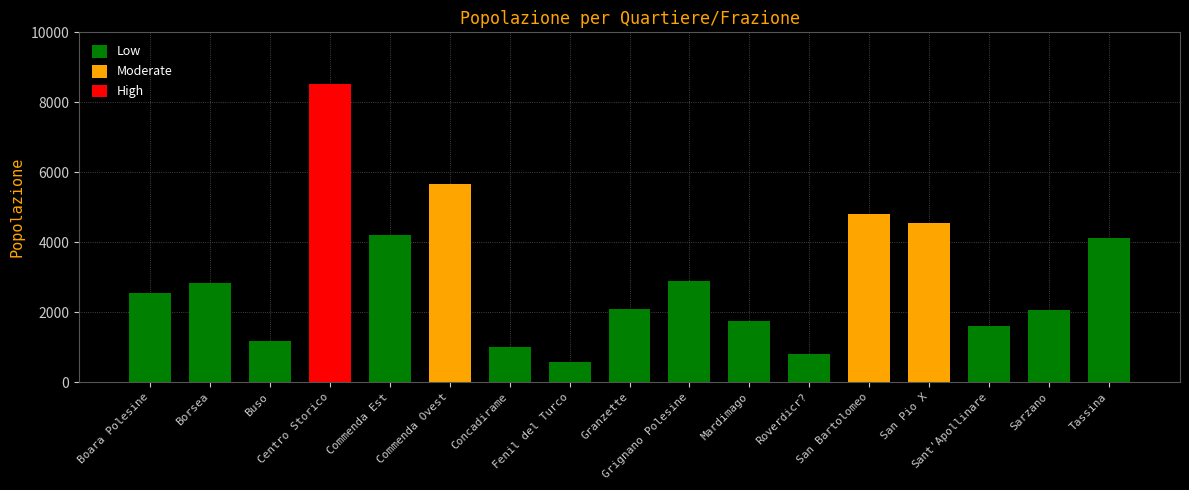

What is the difference between the maximum and second lowest values?

7716